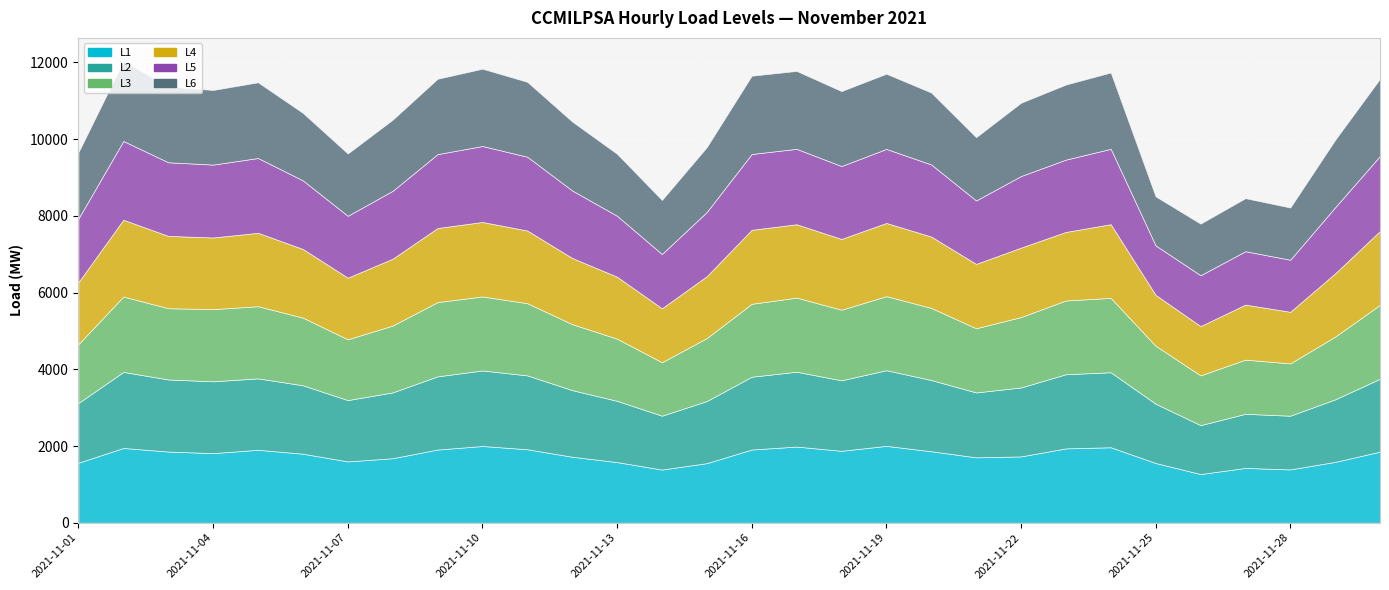

What is the value of the L6 point at the 27th from the left?

1383.3